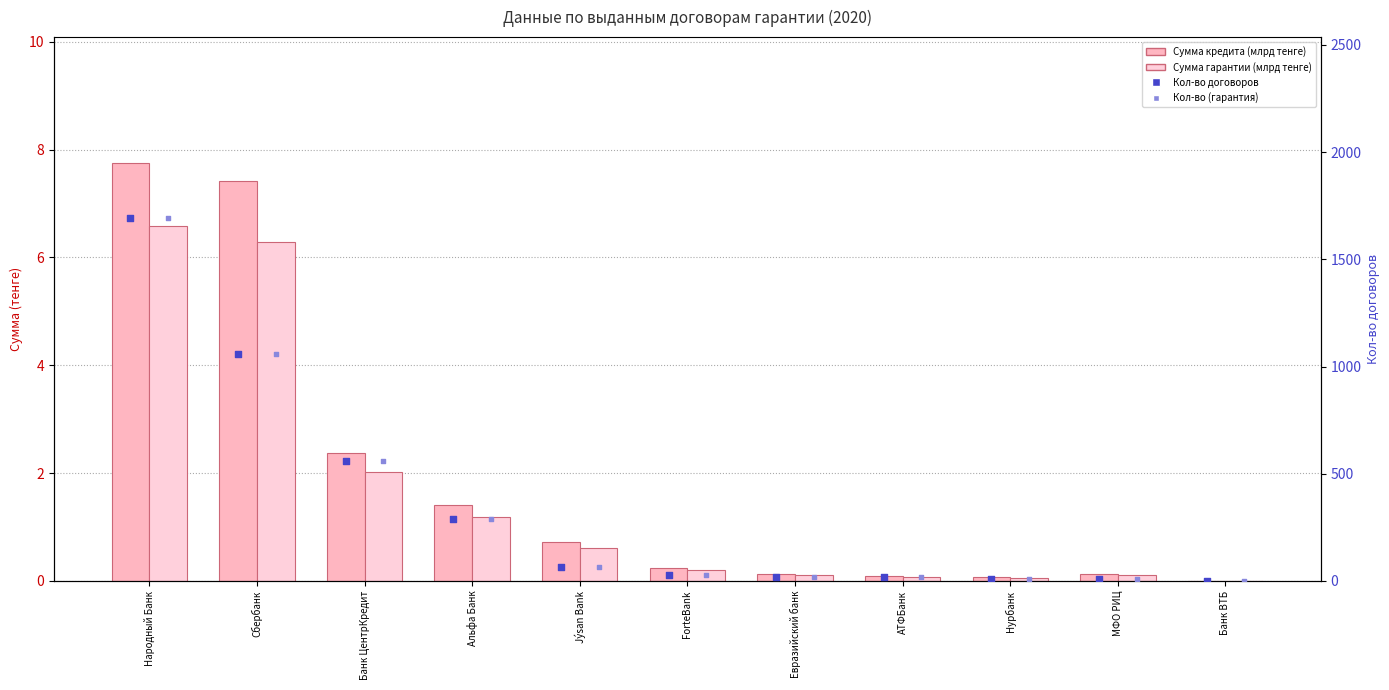

Is the value of Кол-во (гарантия) at Народный Банк greater than the value of Сумма кредита (млрд тенге) at Сбербанк?

Yes